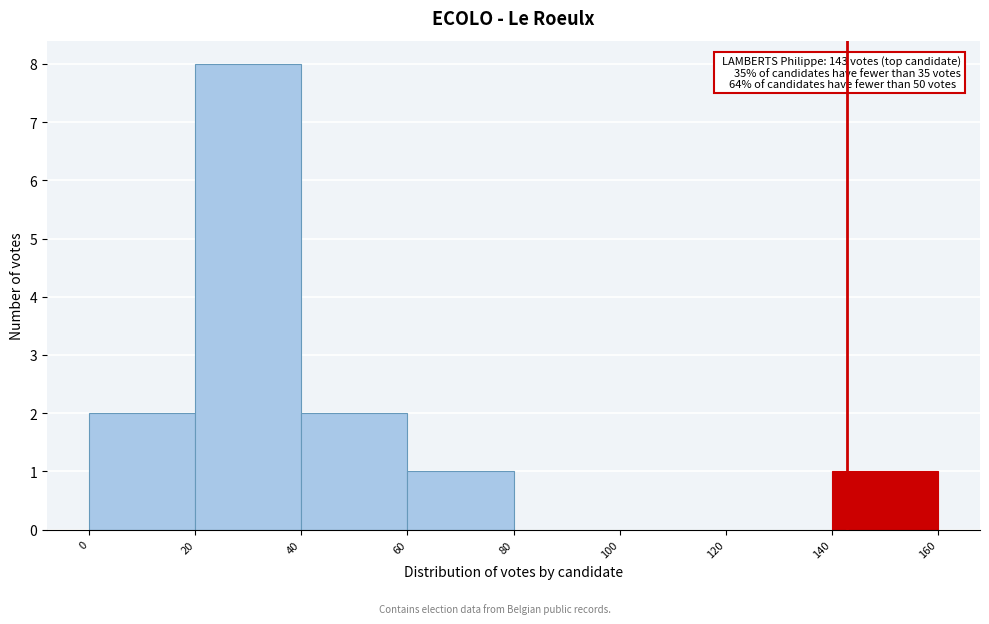

Which range on the x-axis has the tallest bar?

20 to 40